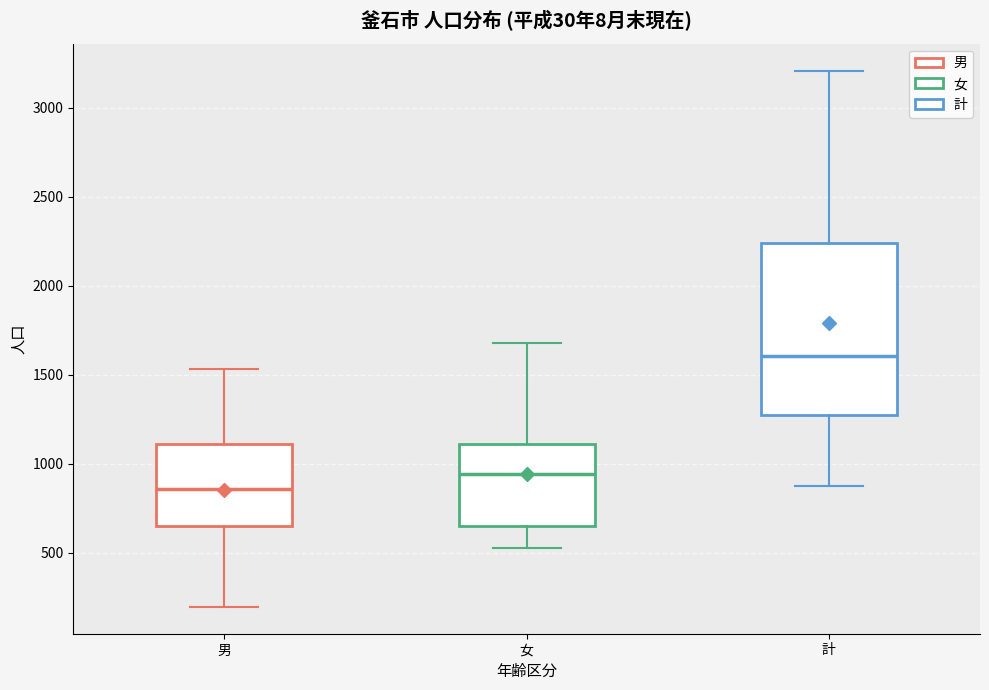

Which box's median line is the highest?

計